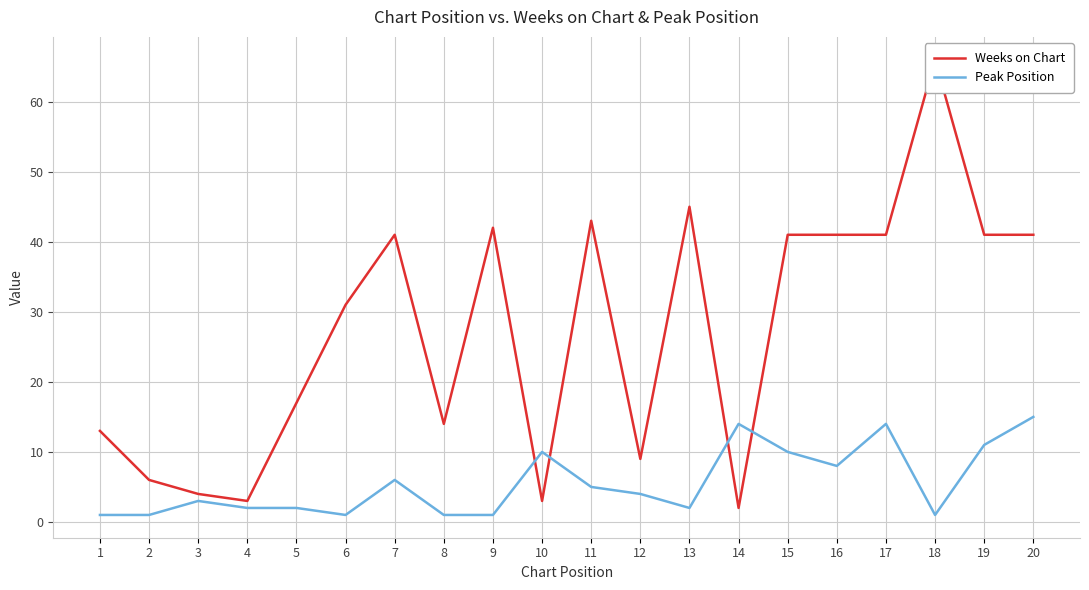

Reading left to right, extract all data points from this chart.

Weeks on Chart: 1=13	2=6	3=4	4=3	5=17	6=31	7=41	8=14	9=42	10=3	11=43	12=9	13=45	14=2	15=41	16=41	17=41	18=66	19=41	20=41
Peak Position: 1=1	2=1	3=3	4=2	5=2	6=1	7=6	8=1	9=1	10=10	11=5	12=4	13=2	14=14	15=10	16=8	17=14	18=1	19=11	20=15